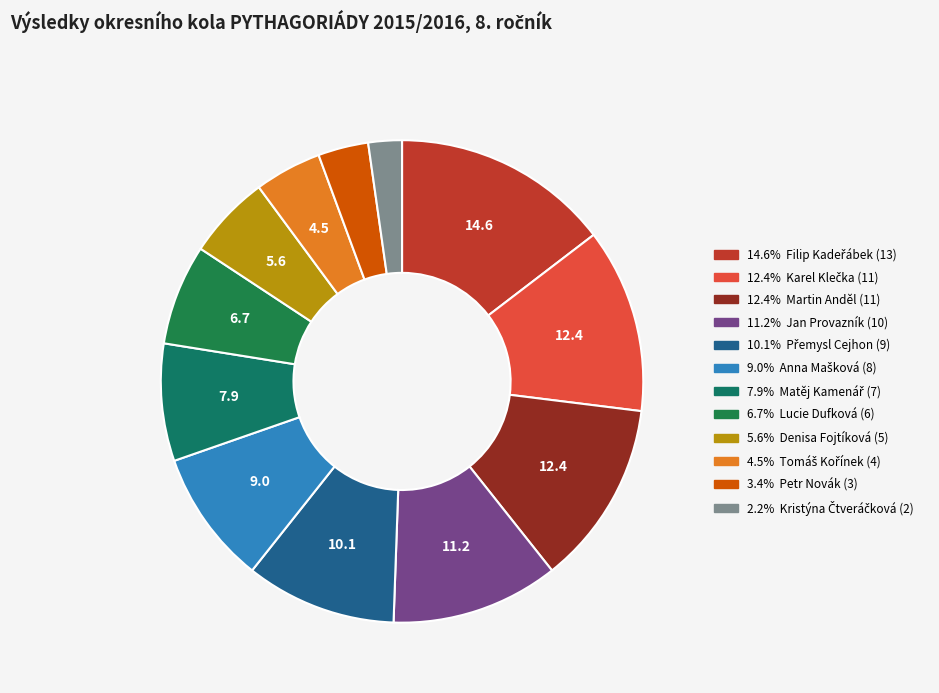

Count the number of slices in the pie.

12